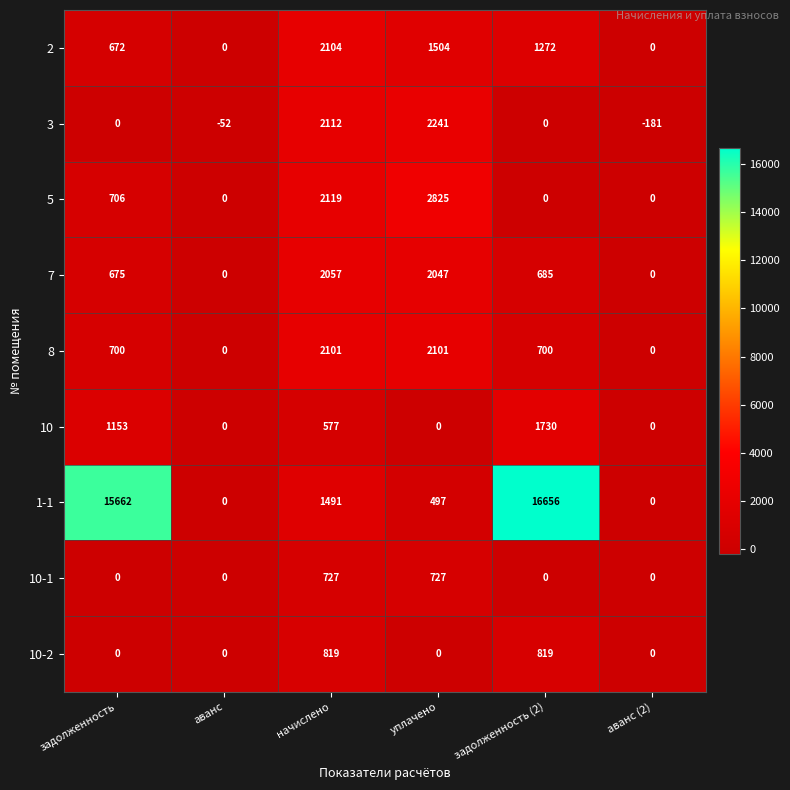

Is the value of 10-1 at начислено greater than the value of 10-2 at аванс?

Yes